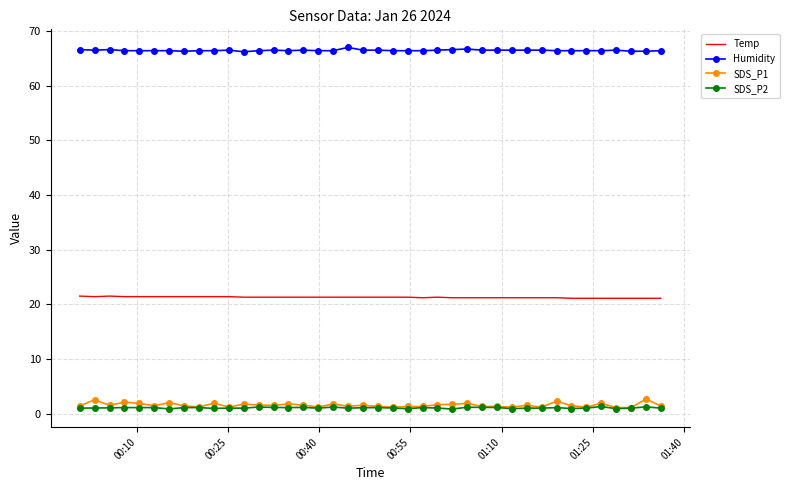

True or false: Temp and Humidity intersect in this chart.

False